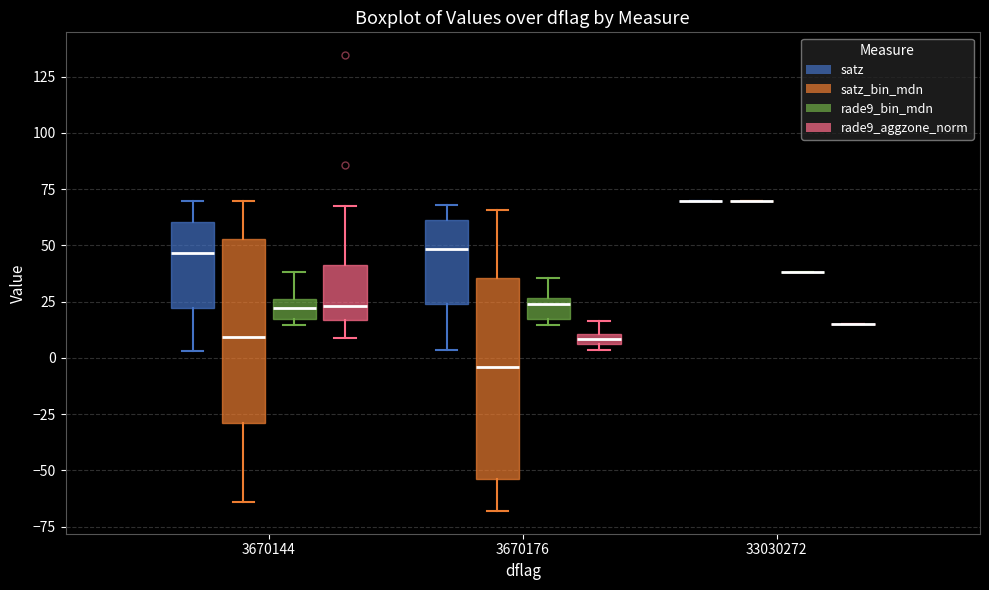

Comparing the boxes themselves (not the whiskers), which one is the tallest?

3670176 (satz_bin_mdn)